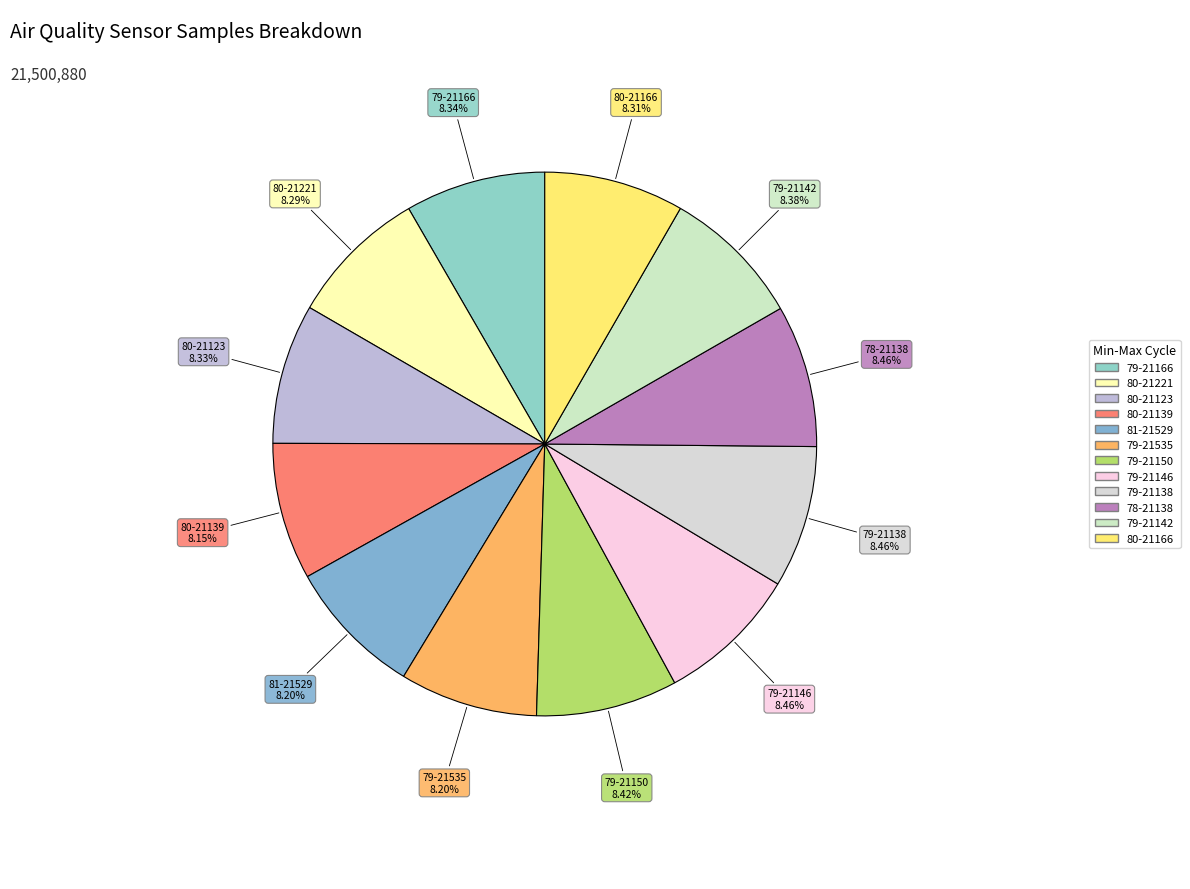

To the nearest percent, what is the combined percentage of 79-21150 and 79-21535?

17%